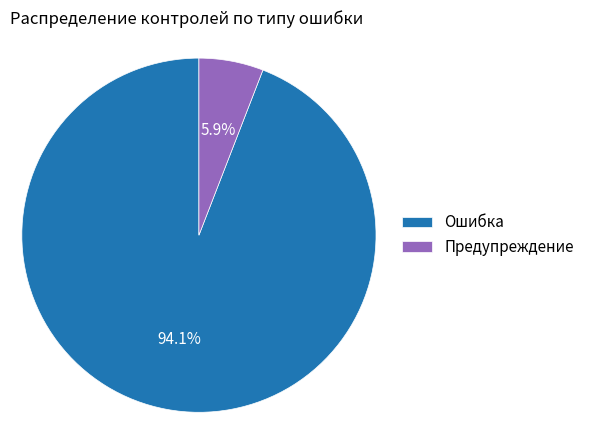

Rank the categories by value from lowest to highest.

Предупреждение, Ошибка